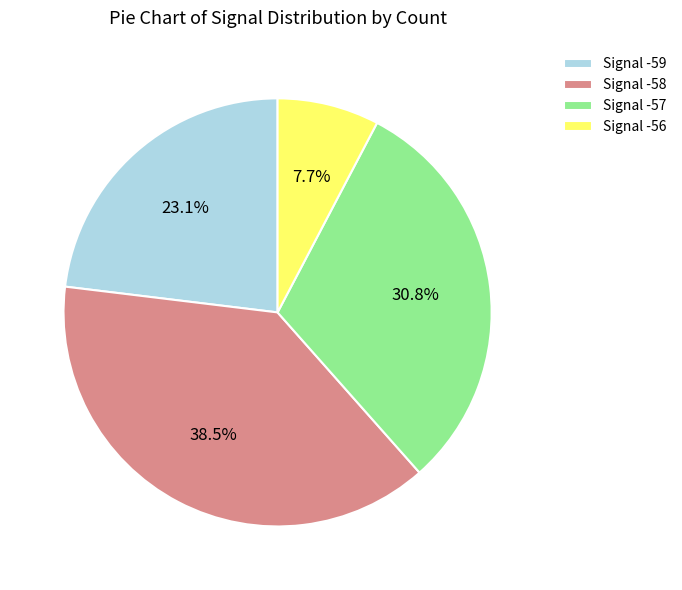

Which has a higher value, Signal -56 or Signal -59?

Signal -59